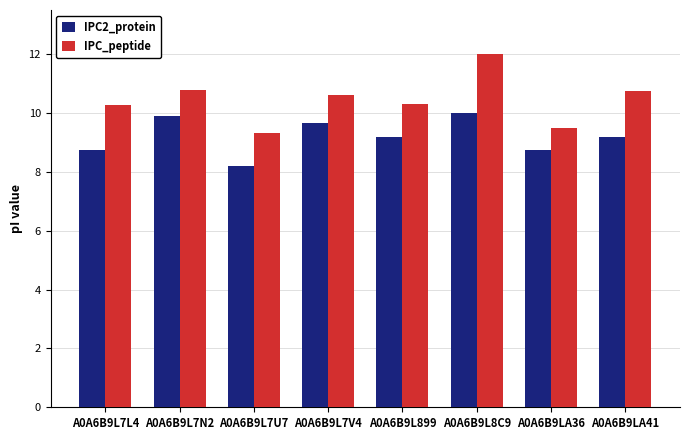

What is the label of the 3rd bar from the right?

A0A6B9L8C9